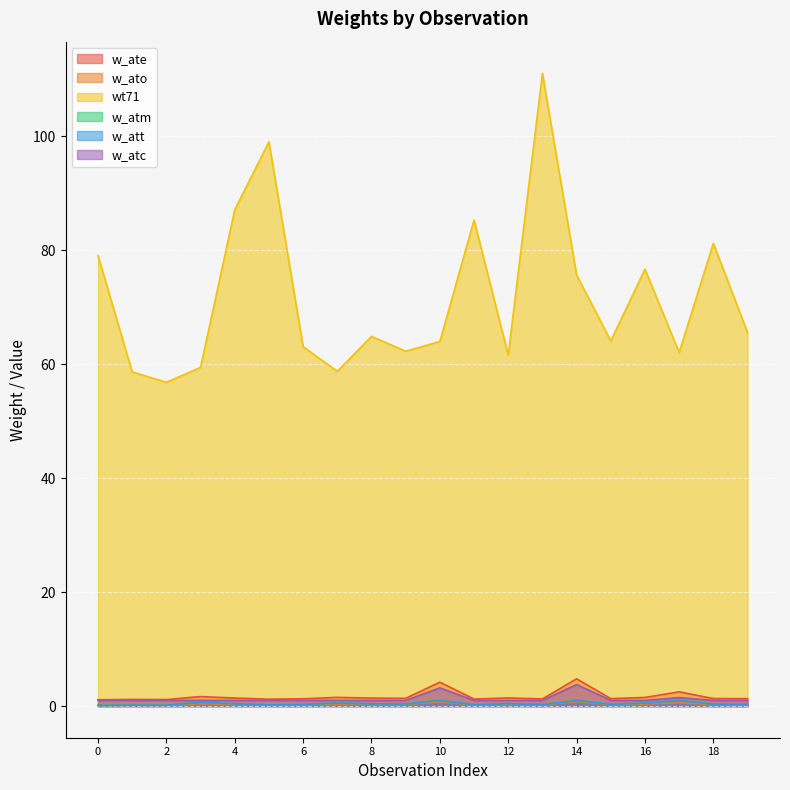

What is the sum of all w_atc values?

25.5